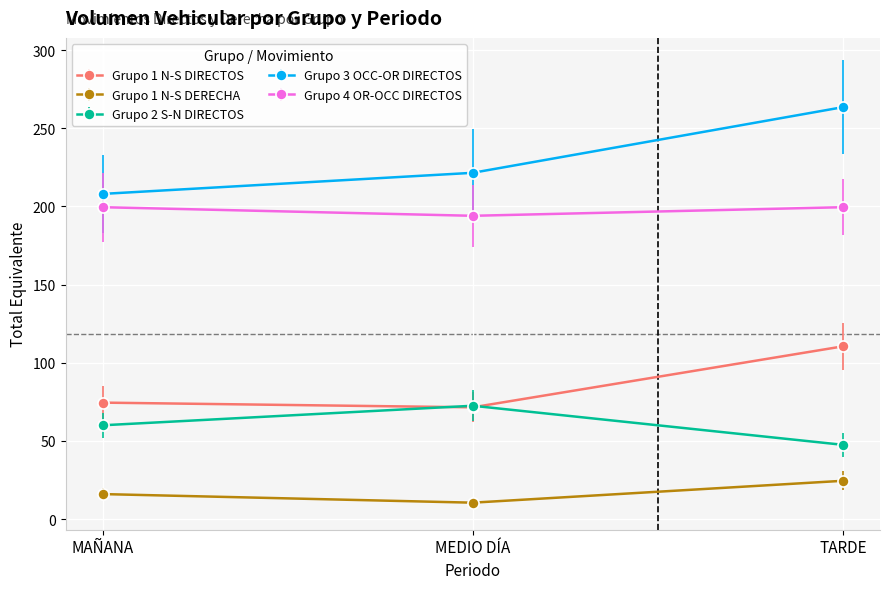

What is the maximum value for Grupo 1 N-S DERECHA?

24.5